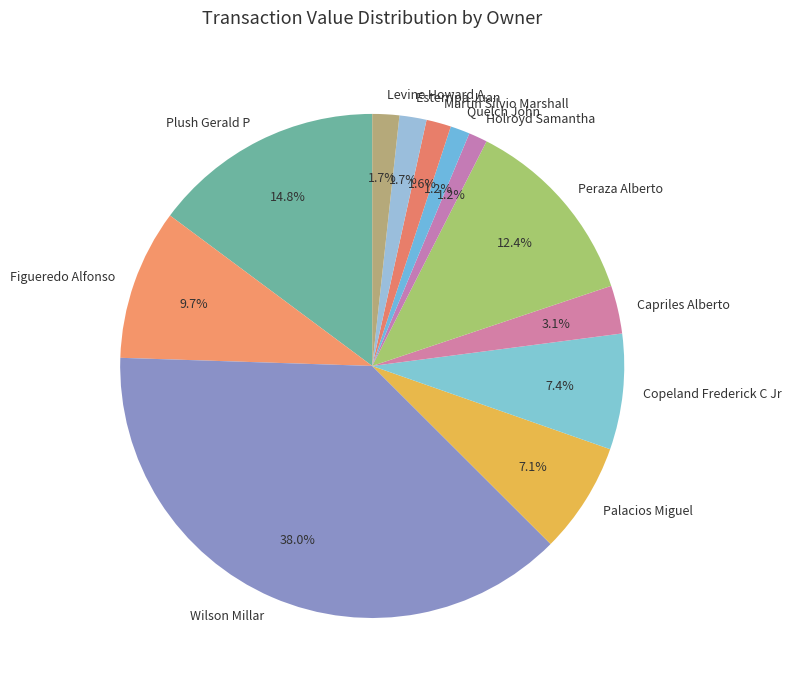

To the nearest percent, what percentage of the pie is Esterripa Juan?

2%